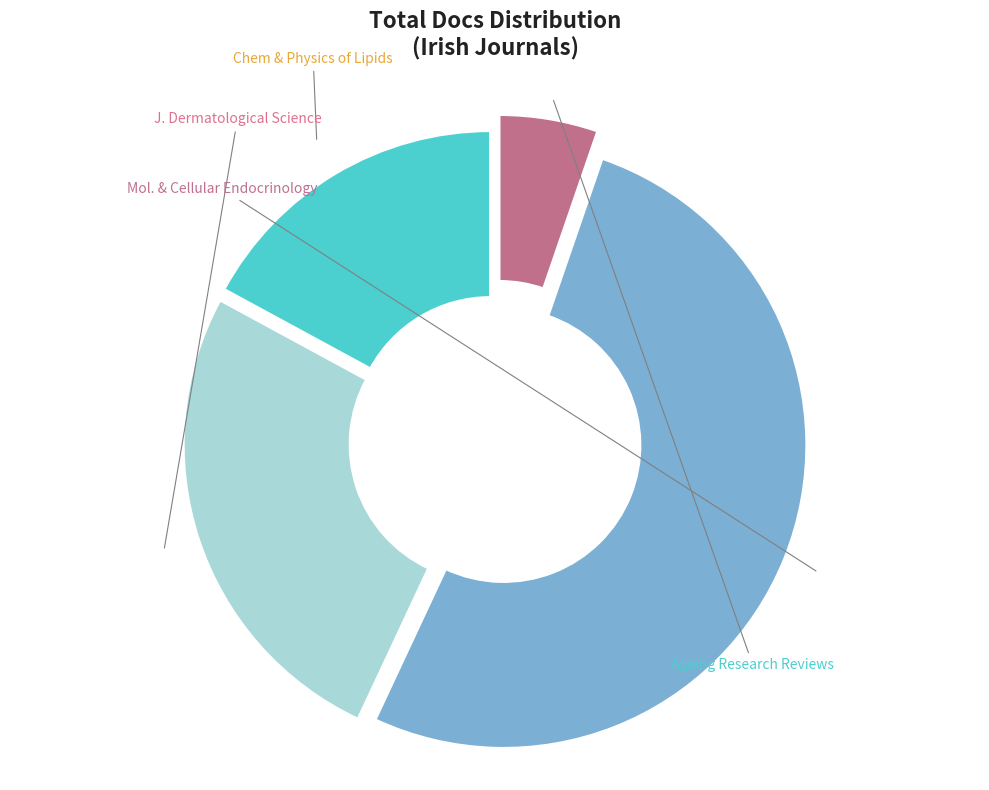

To the nearest percent, what is the average slice percentage?

25%